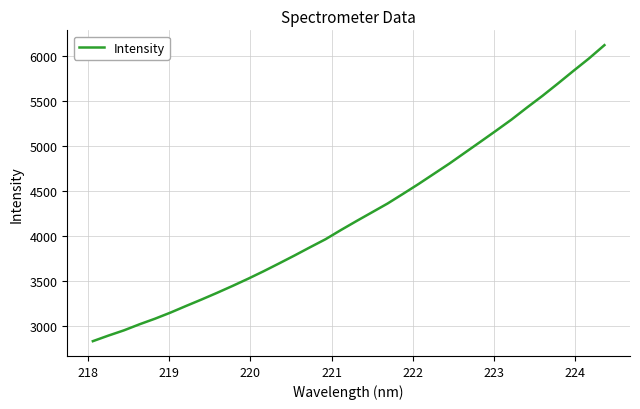

What is the difference between the maximum and minimum values?

3289.6